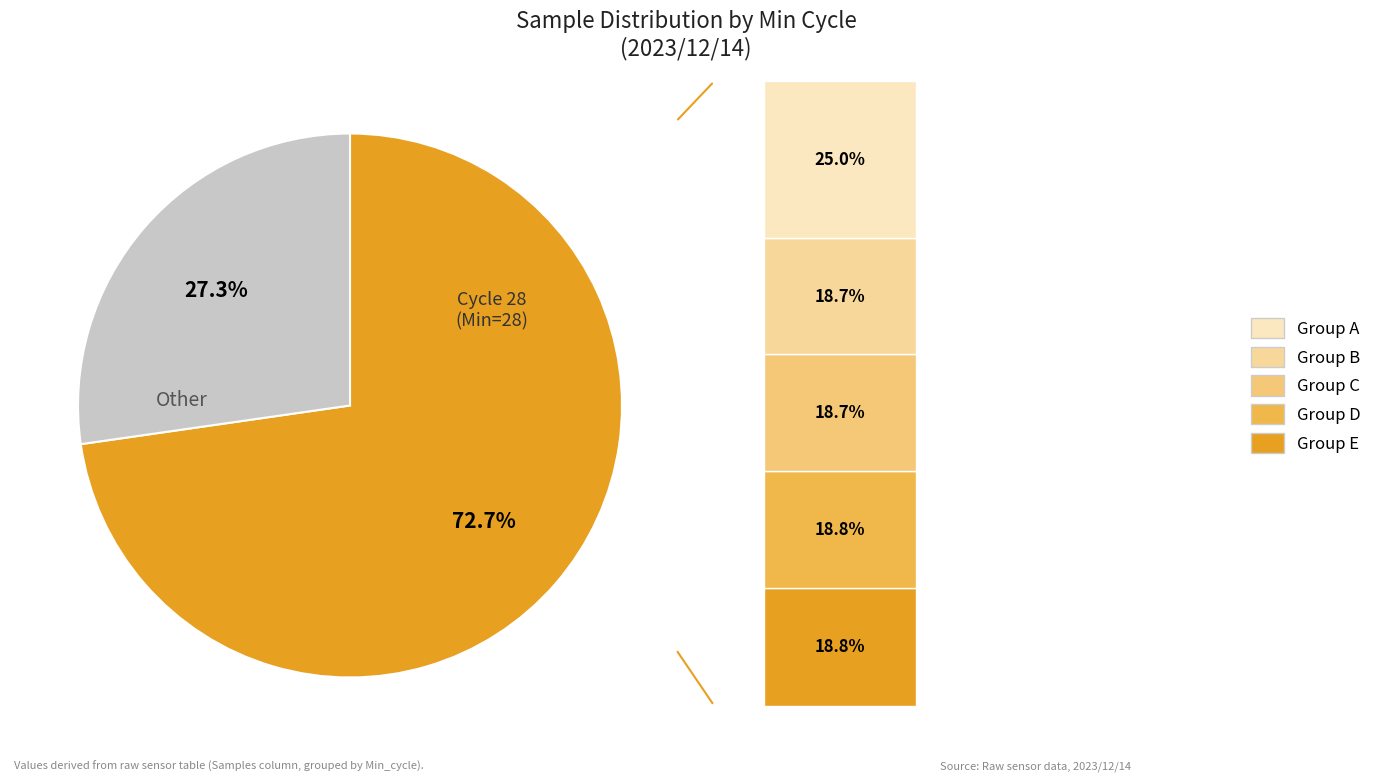

Combined, do 27 and 27 account for over 50%?

No